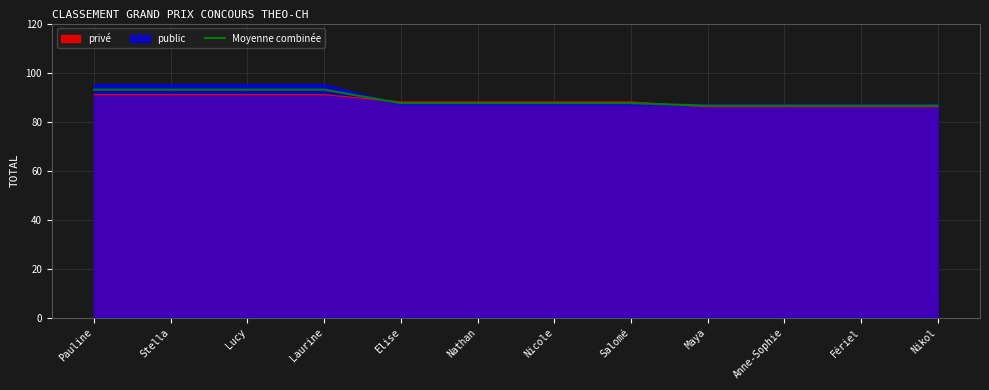

Is it true that the value at Maya is 86.5?

True